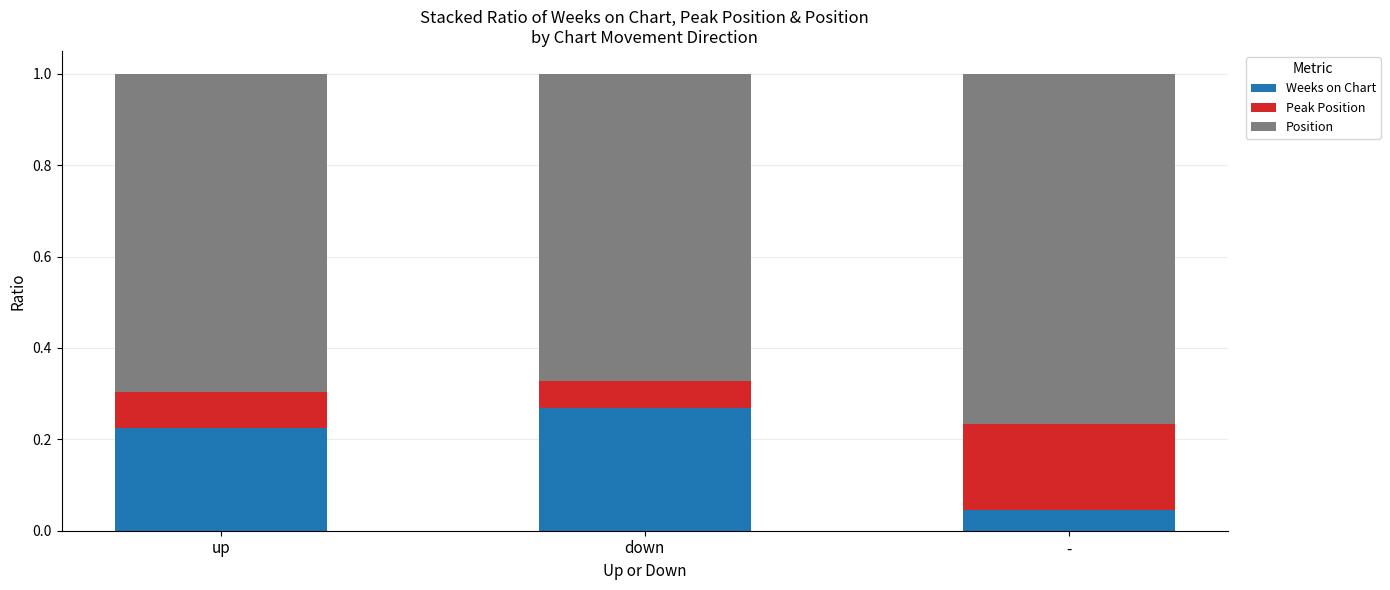

What is the total value across all series at up?

1.0